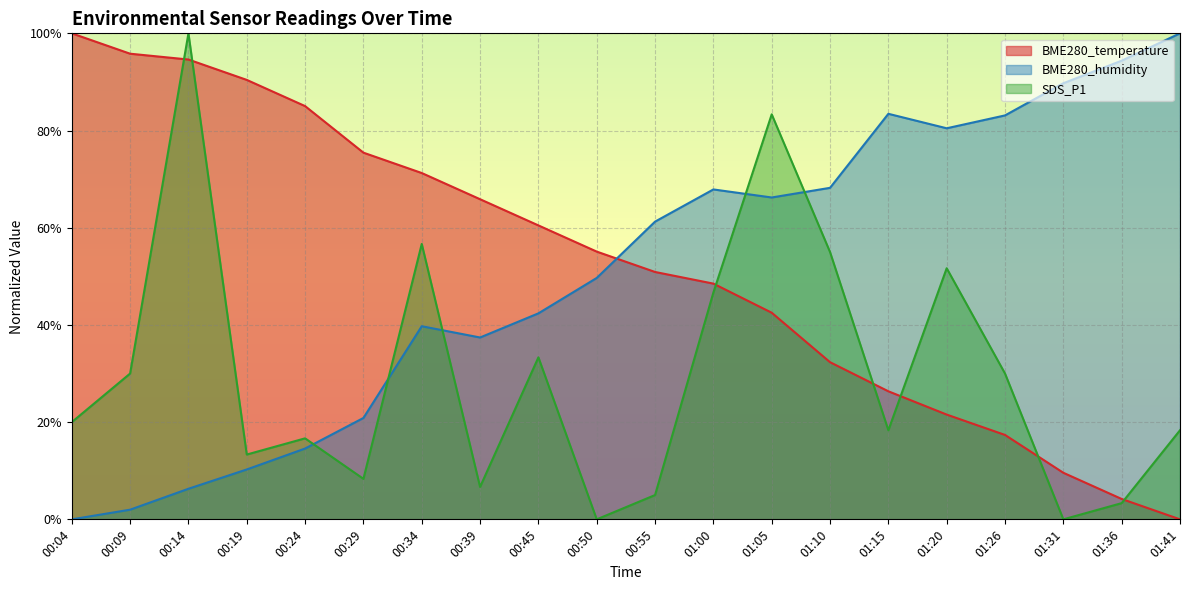

Reading left to right, extract all data points from this chart.

BME280_temperature: 100.0	95.8	94.6	90.4	85.0	75.4	71.3	65.9	60.5	55.1	50.9	48.5	42.5	32.3	26.3	21.6	17.4	9.6	4.2	0.0
BME280_humidity: 0.0	2.0	6.3	10.3	14.6	20.9	39.7	37.4	42.4	49.7	61.3	67.9	66.2	68.2	83.4	80.5	83.1	89.7	94.4	100.0
SDS_P1: 20.0	30.0	100.0	13.3	16.7	8.3	56.7	6.7	33.3	0.0	5.0	46.7	83.3	55.0	18.3	51.7	30.0	0.0	3.3	18.3